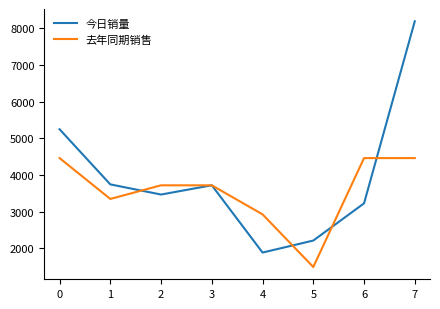

What is the spread (max minus min) of values at 1?

397